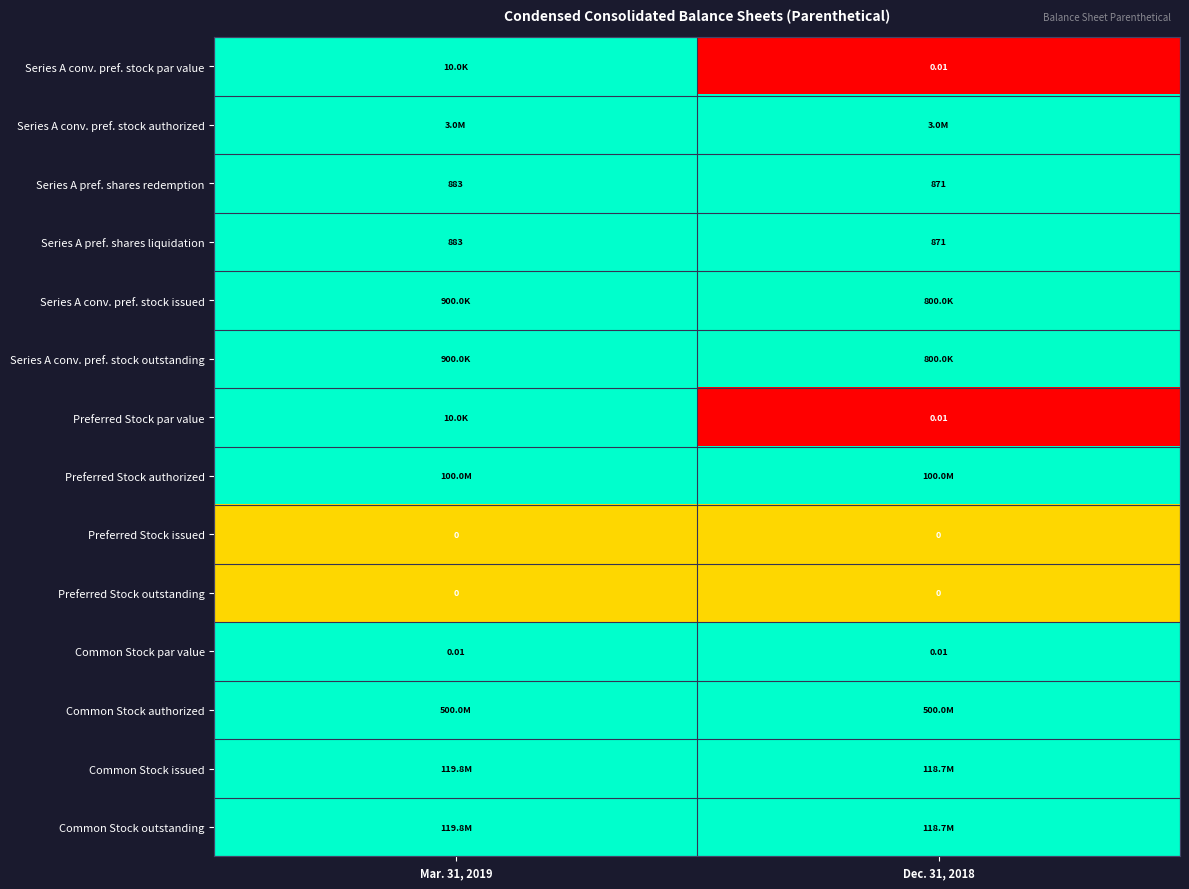

Is the value of Series A pref. shares liquidation at Mar. 31, 2019 greater than the value of Preferred Stock issued at Dec. 31, 2018?

Yes